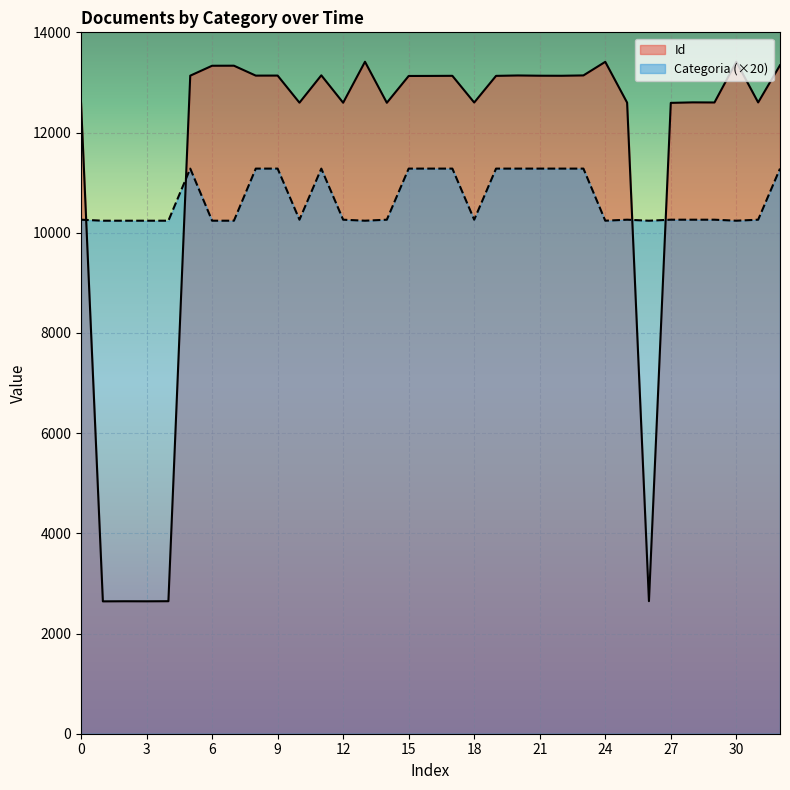

How many data points does each series have?

33